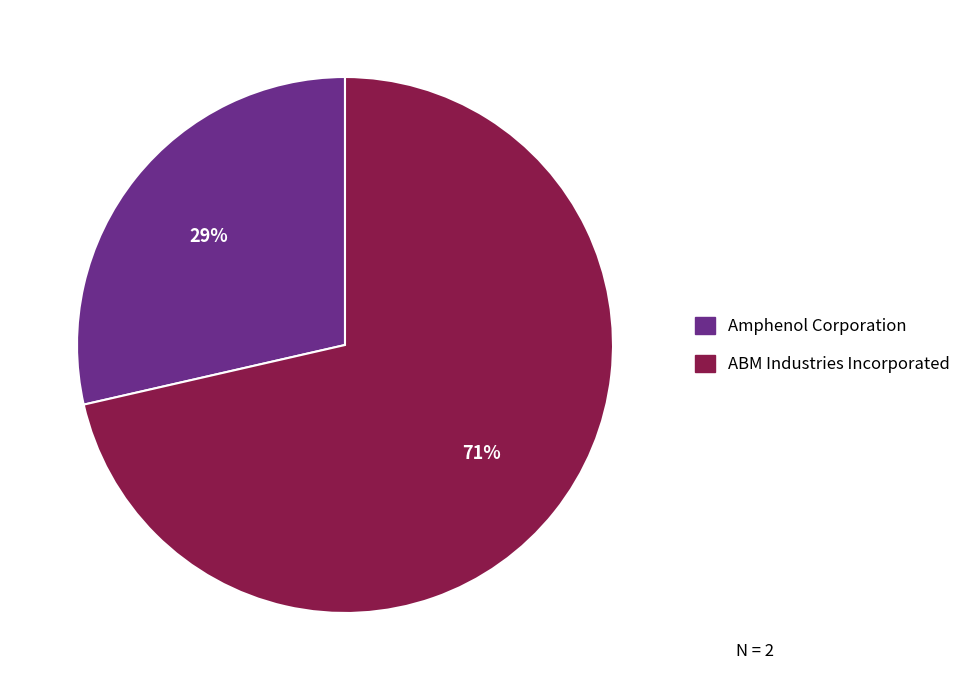

Is there a majority slice in this chart?

Yes